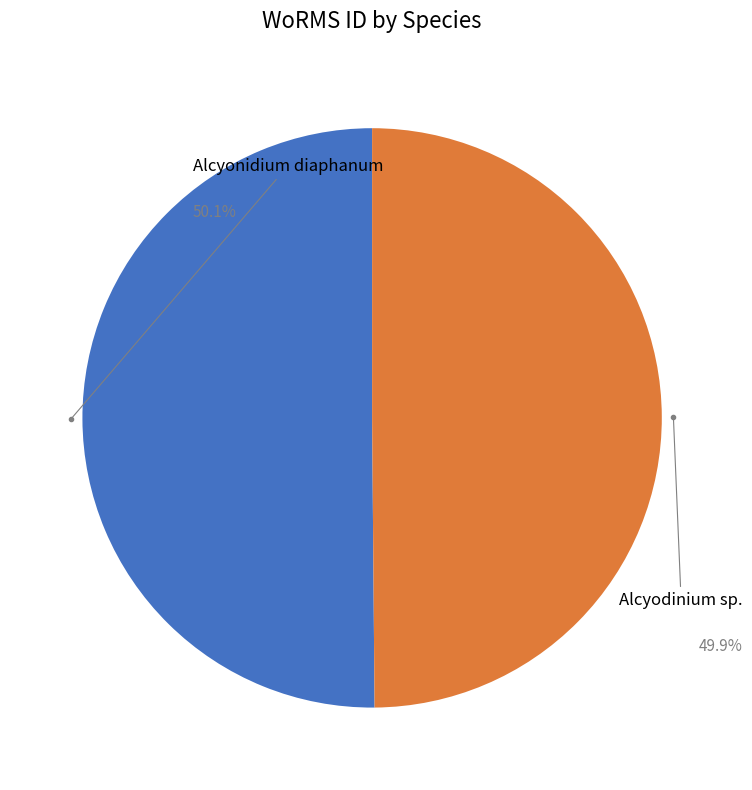

To the nearest percent, what portion does Alcyodinium sp. represent?

50%